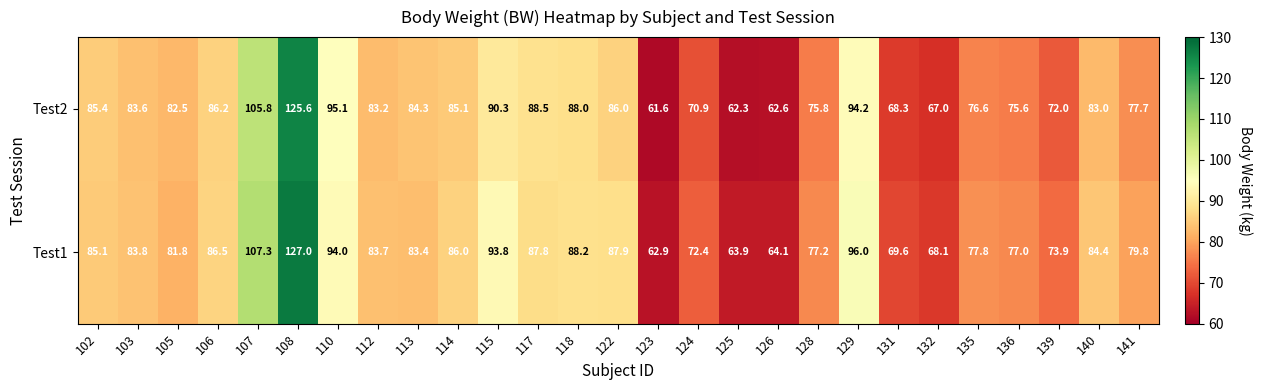

Which category has the highest value across all series?

108